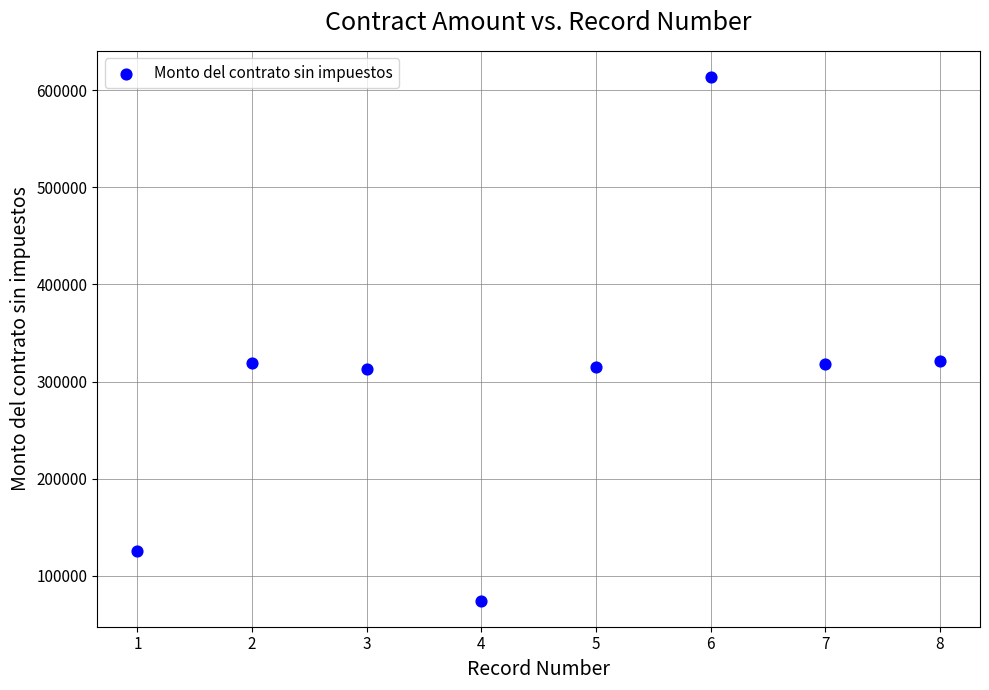

What is the average X value?

4.5